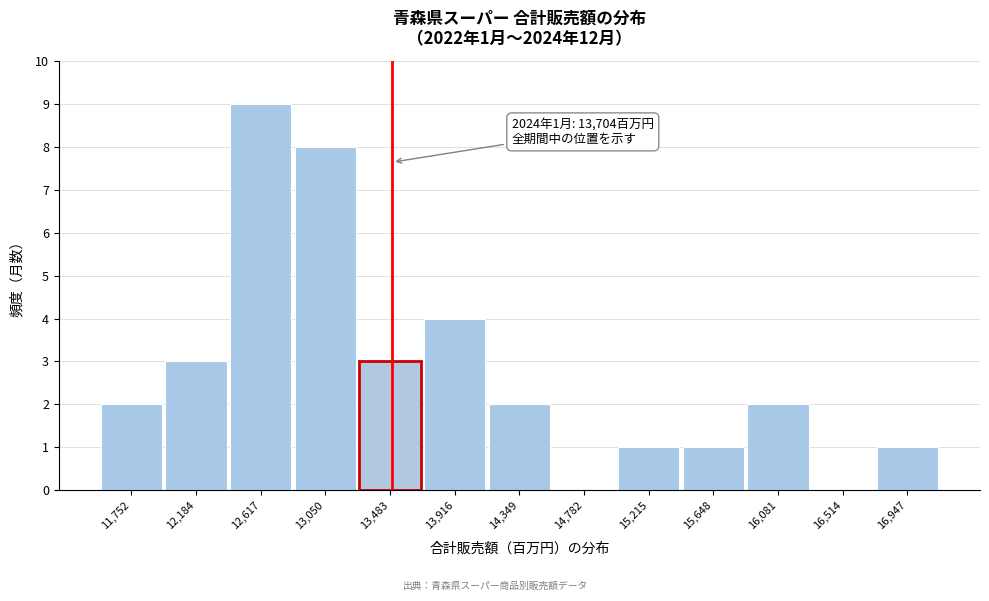

Reading right to left, what are all the values shown in this chart?

16,947=1	16,514=0	16,081=2	15,648=1	15,215=1	14,782=0	14,349=2	13,916=4	13,483=3	13,050=8	12,617=9	12,184=3	11,752=2